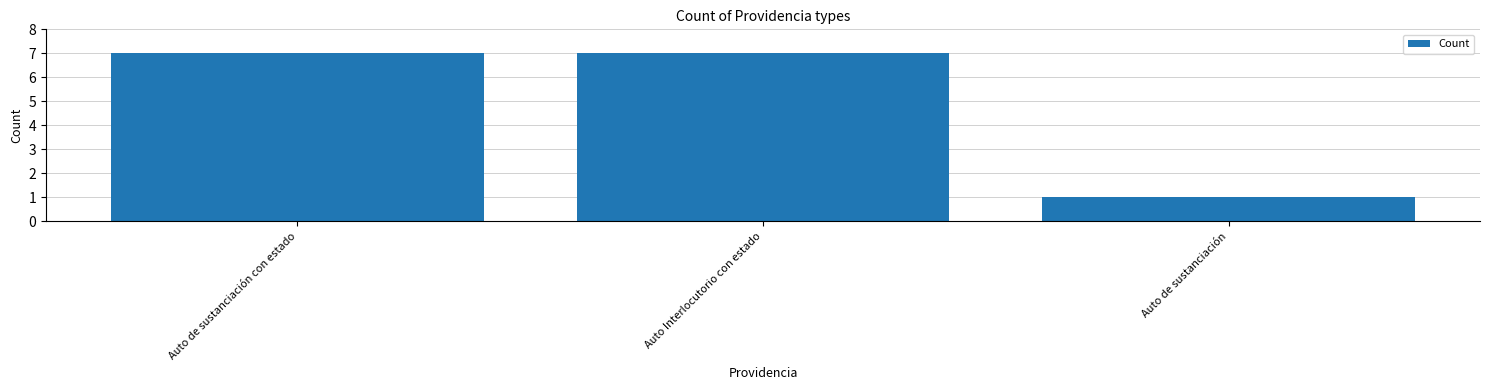

What is the difference between the values at Auto de sustanciación and Auto Interlocutorio con estado?

6